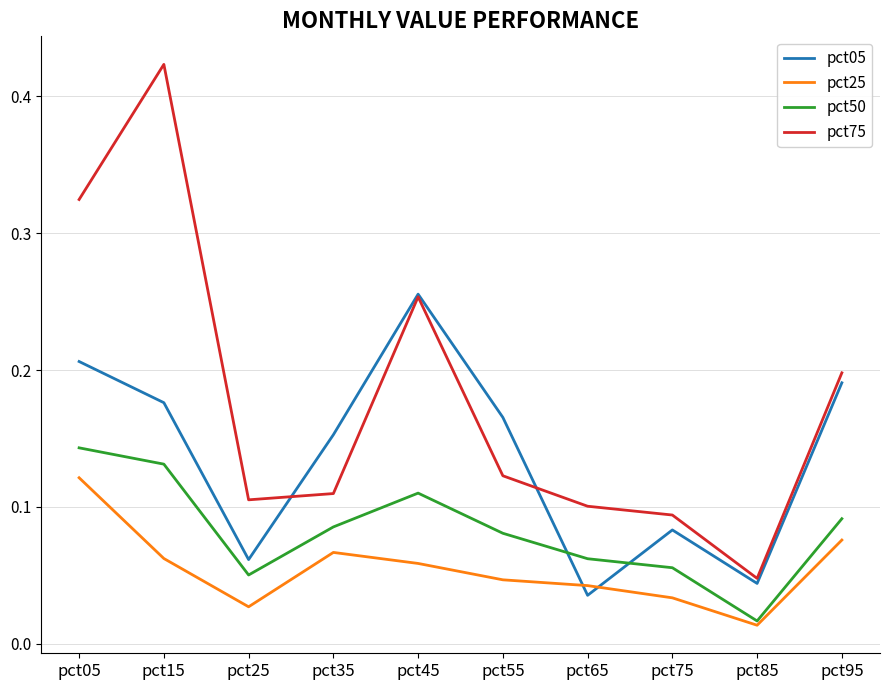

What is the sum of all pct25 values?

0.5